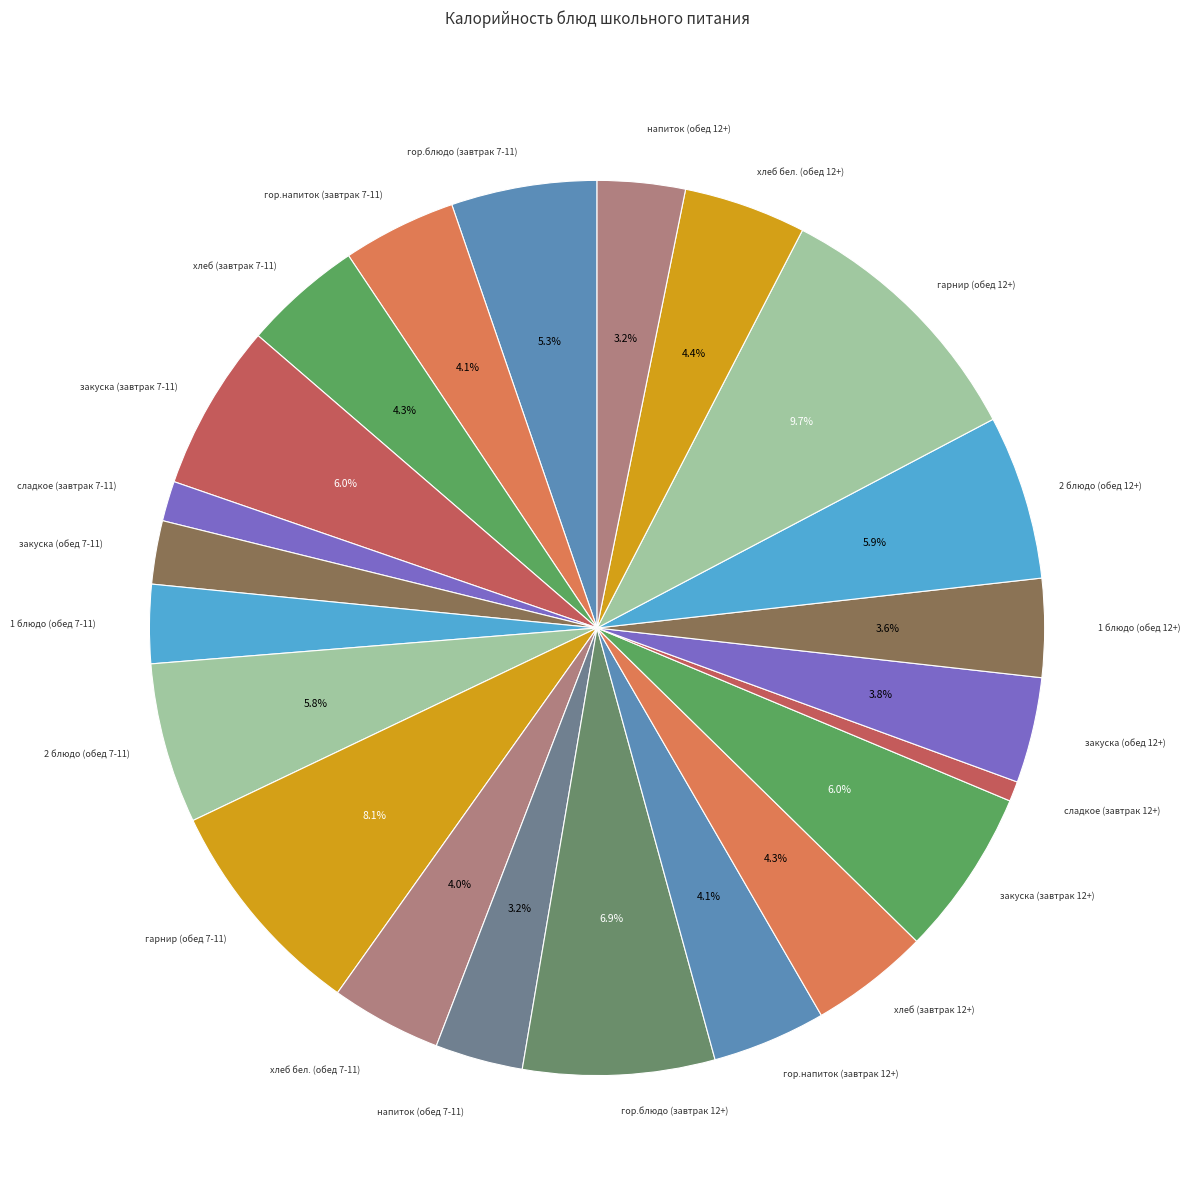

Count the number of slices in the pie.

22